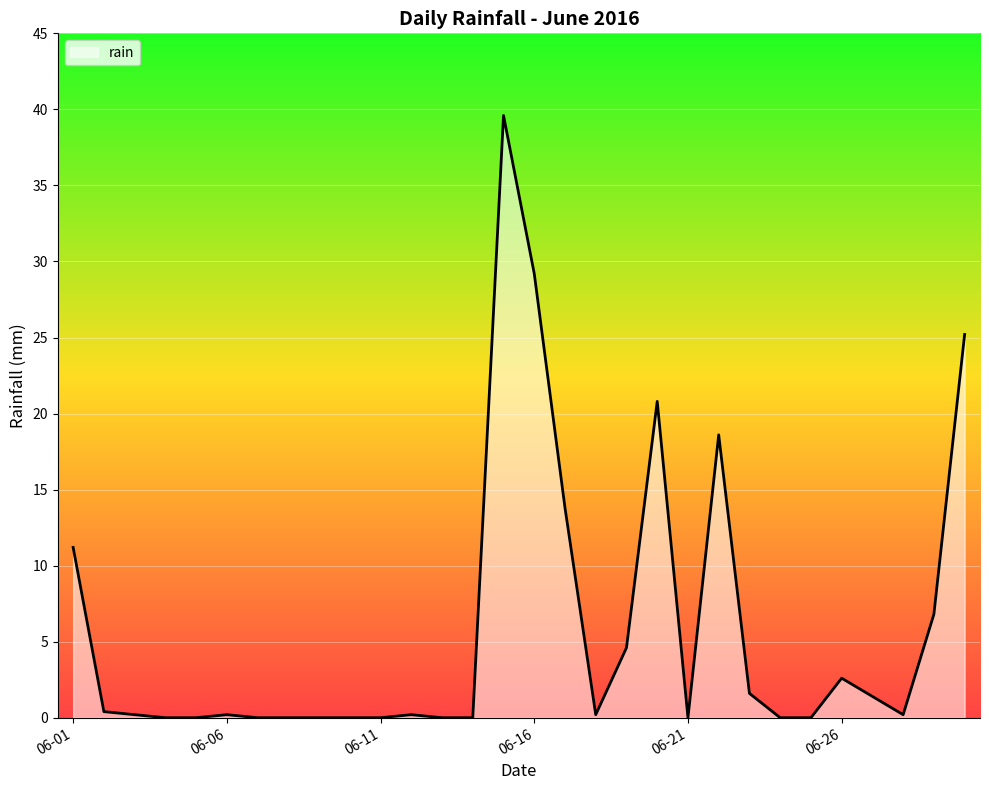

What is the difference between the maximum and minimum values?

39.6